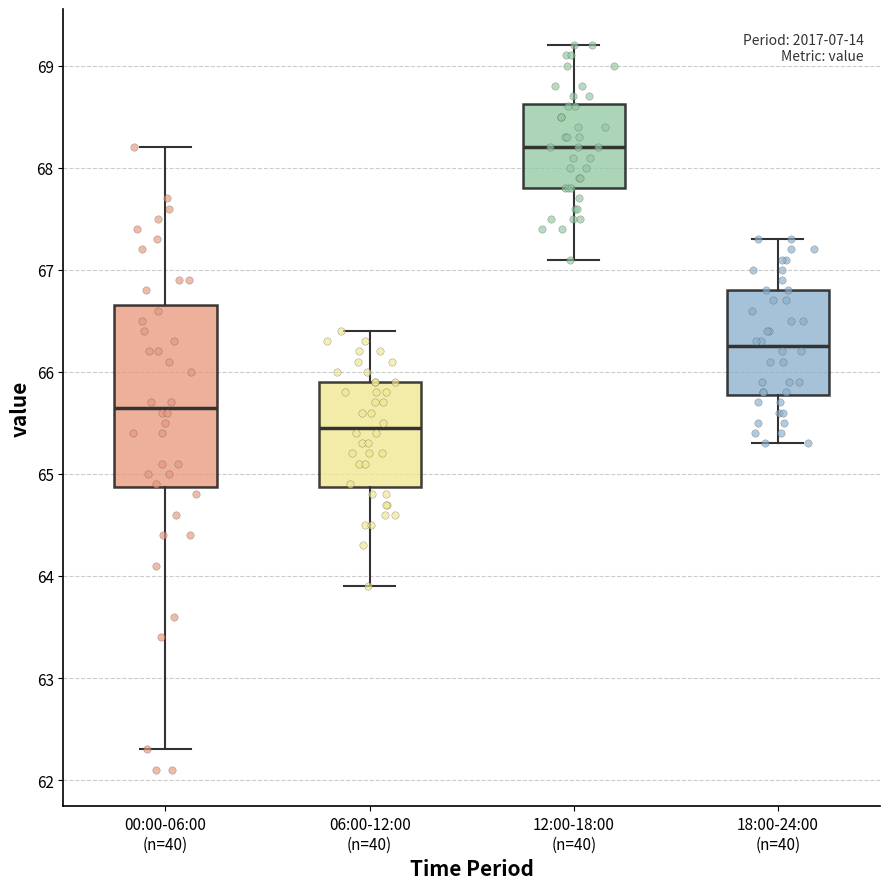

Reading left to right, transcribe this box plot: for each box, give where its median line is, the range the box spans, and where its two whiskers end, as read against the y-axis. The values are not printed on the chart, so give them approximately, as read against the axis.

00:00-06:00 (n=40): median 65.7, box 64.9 to 66.7, whiskers 62.3 to 68.2
06:00-12:00 (n=40): median 65.5, box 64.9 to 65.9, whiskers 63.9 to 66.4
12:00-18:00 (n=40): median 68.2, box 67.8 to 68.6, whiskers 67.1 to 69.2
18:00-24:00 (n=40): median 66.3, box 65.8 to 66.8, whiskers 65.3 to 67.3